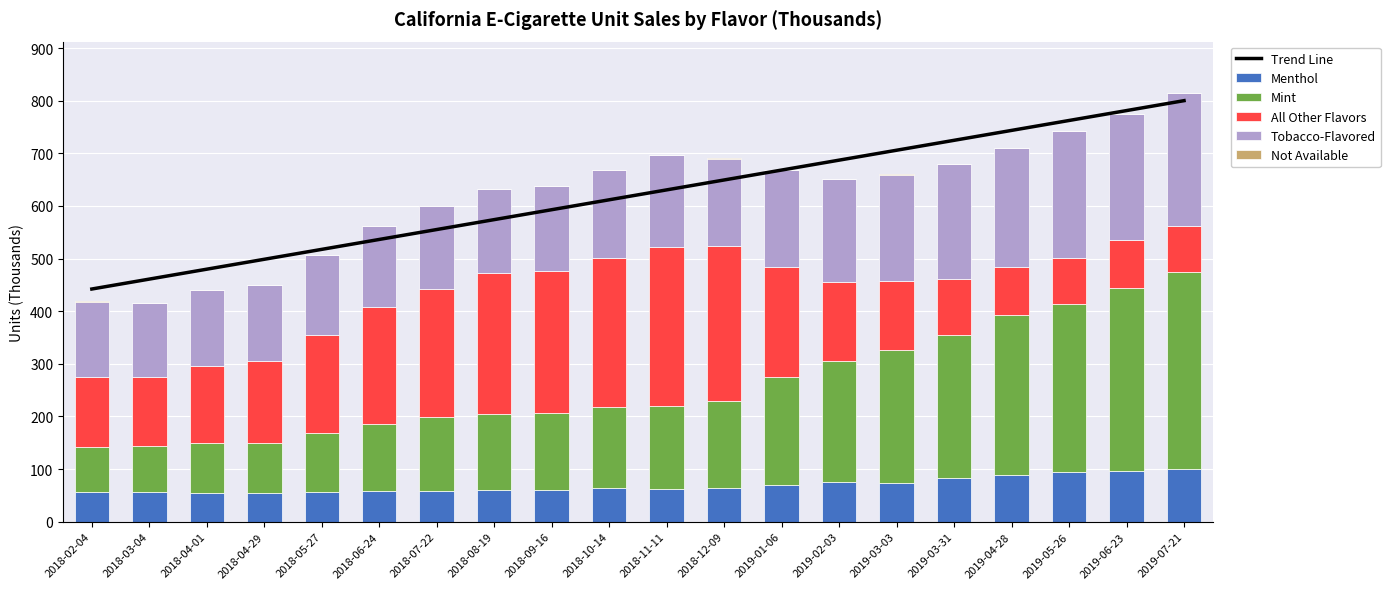

What are all the series names shown in the legend?

Trend Line, Menthol, Mint, All Other Flavors, Tobacco-Flavored, Not Available